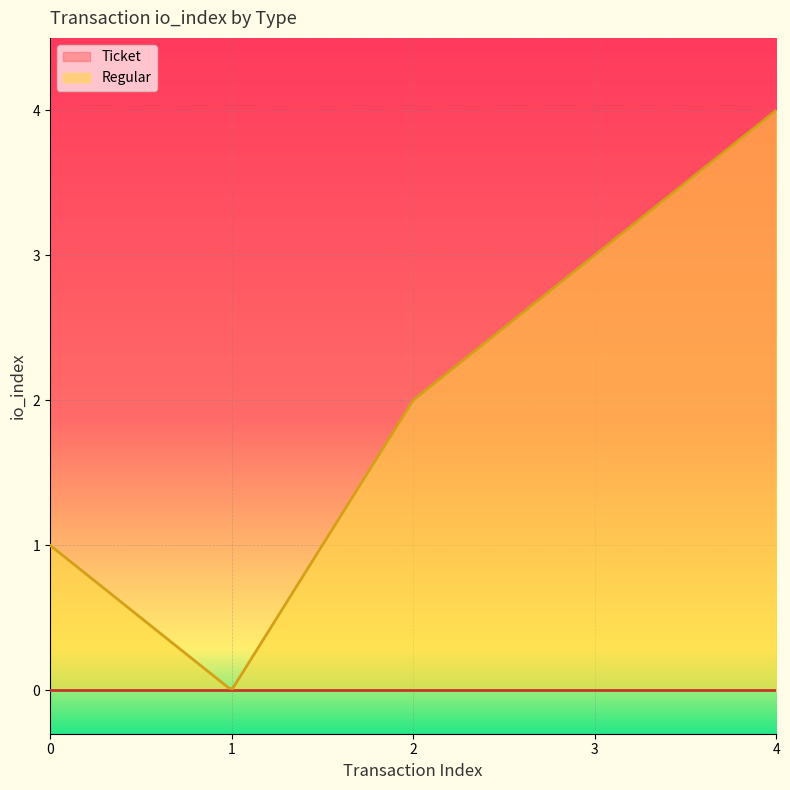

How many times do value and io_index cross each other?

1